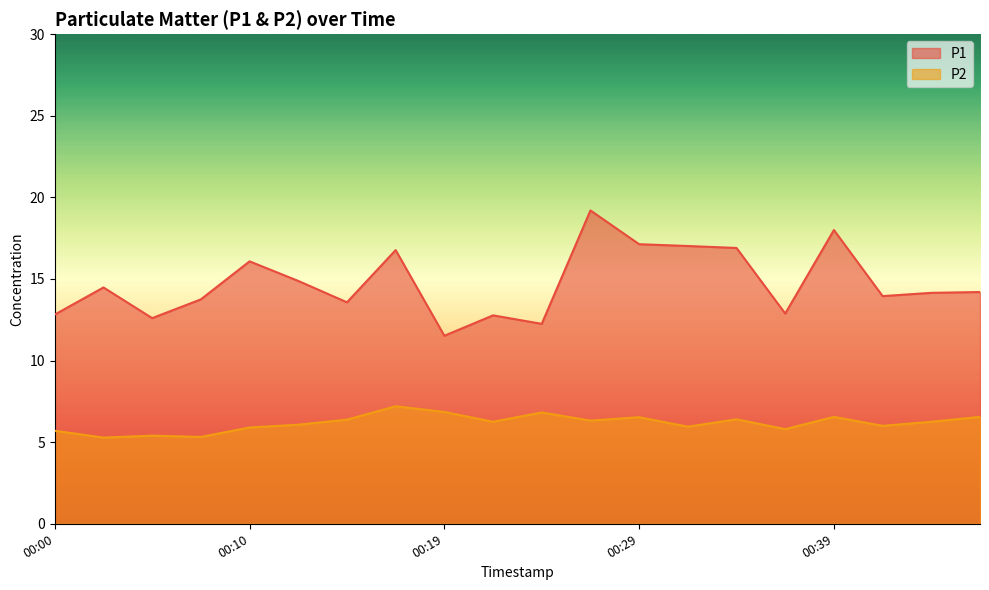

What are all the series names shown in the legend?

P1, P2